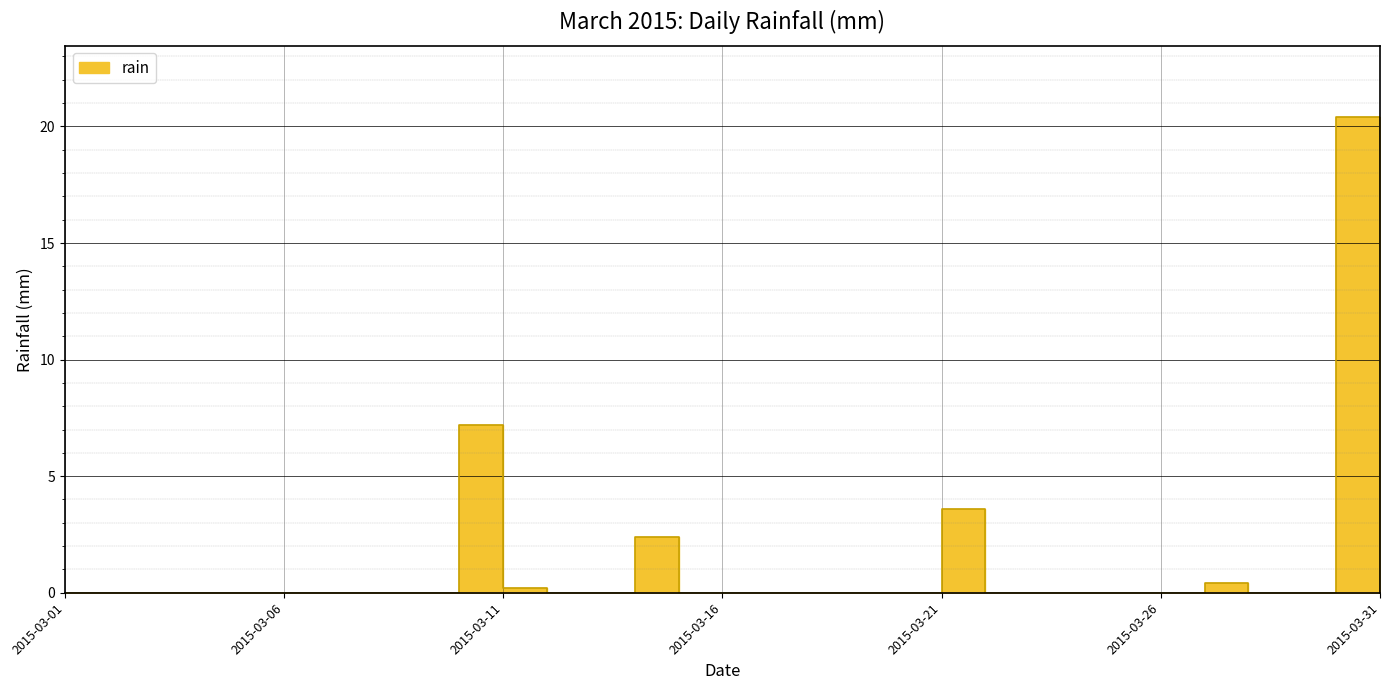

What is the change in value from 2015-03-06 to 2015-03-14?

+2.4